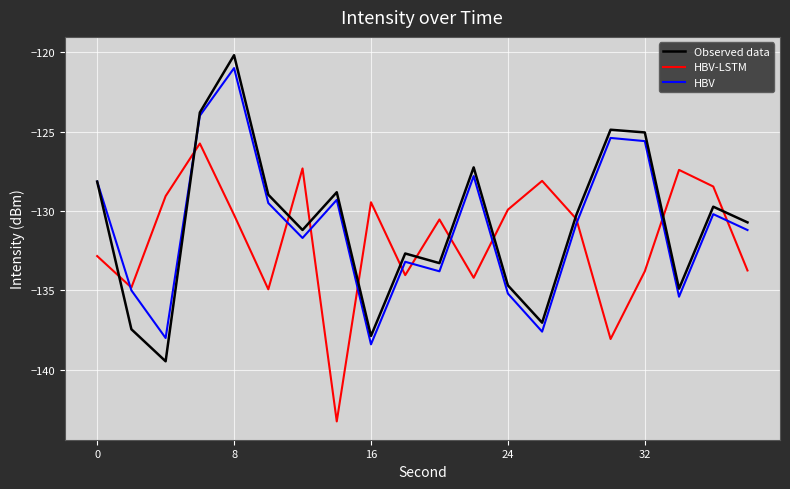

What is the maximum value shown in the chart?

-120.2